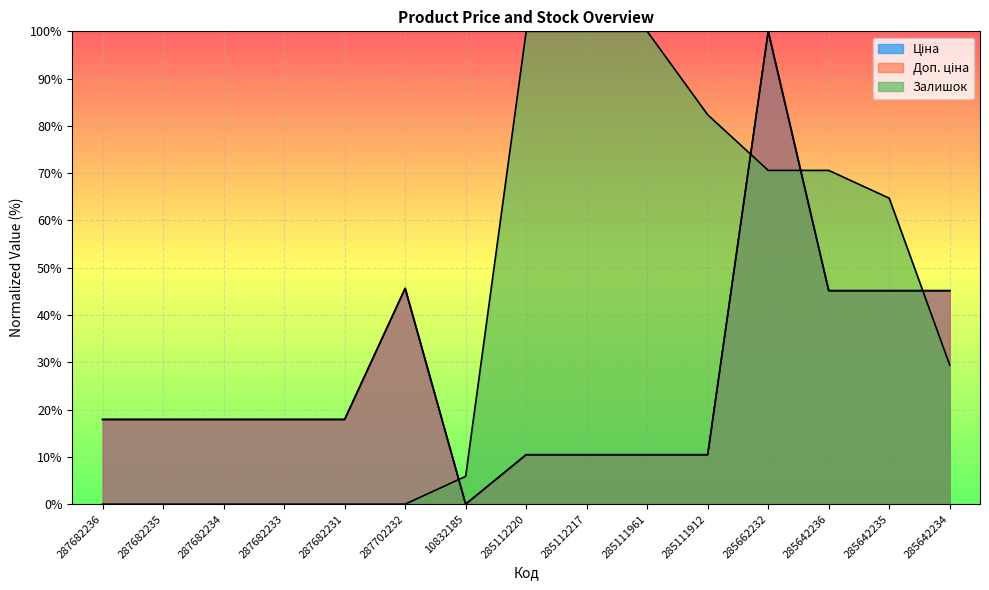

What is the maximum value for Доп. ціна?

100.0